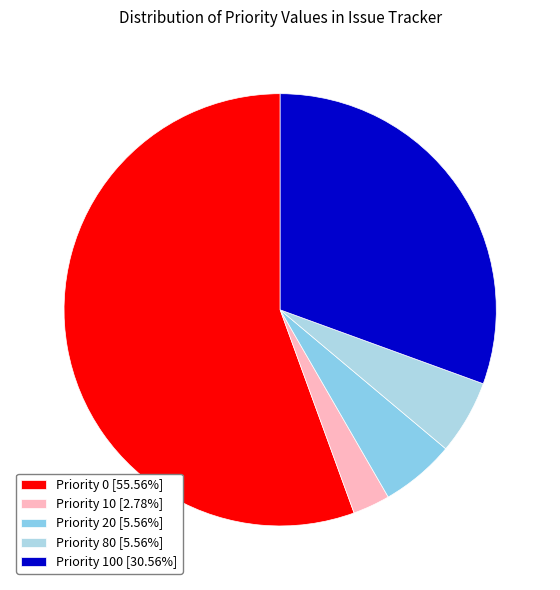

Count the number of slices in the pie.

5